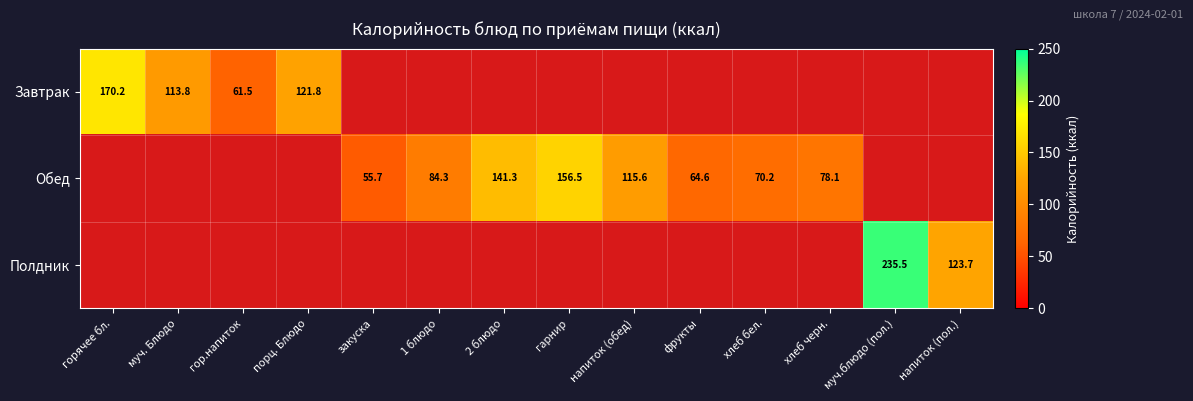

What is the minimum value shown in the chart?

55.7